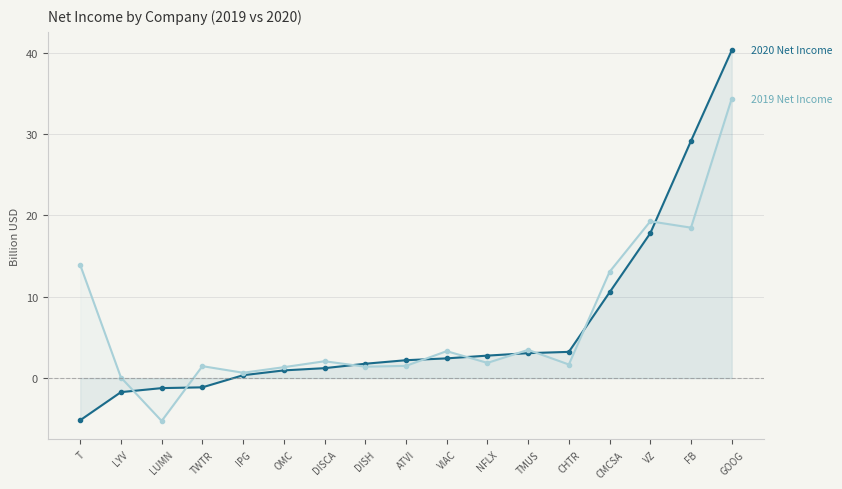

Between which two adjacent categories do 2019 Net Income and 2020 Net Income first intersect?

LYV and LUMN